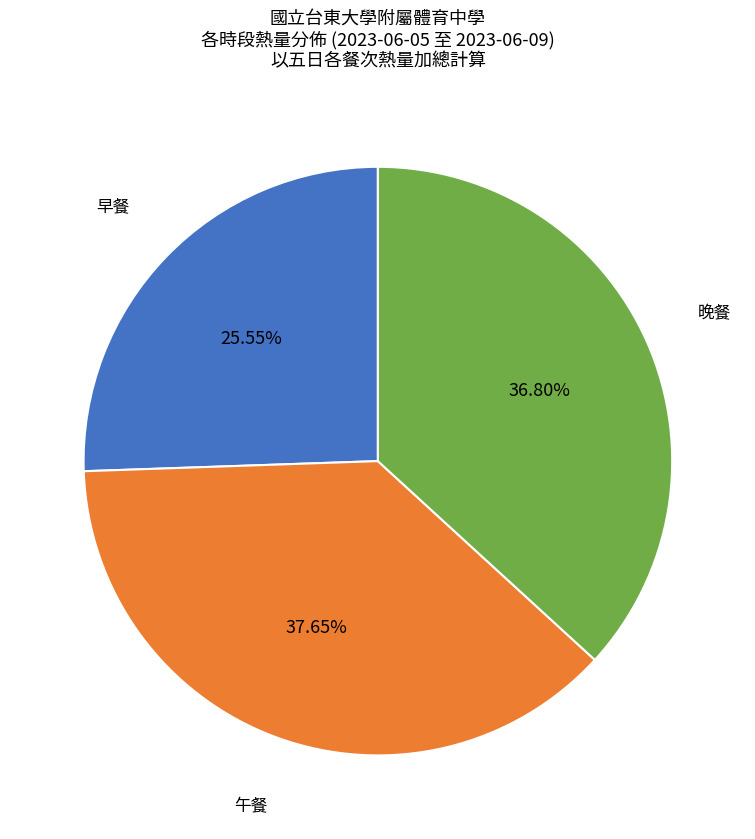

Is the sum of 早餐 and 午餐 greater than half?

Yes